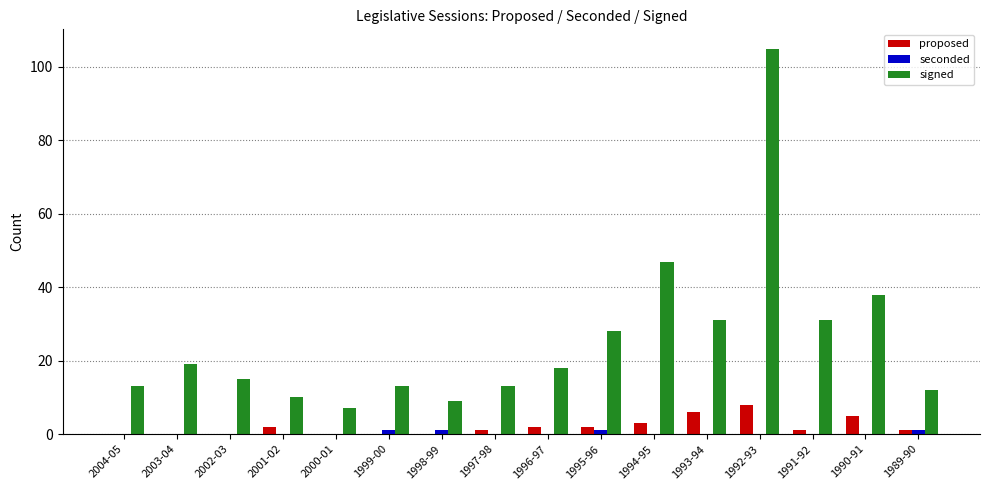

Are the bars horizontal?

No